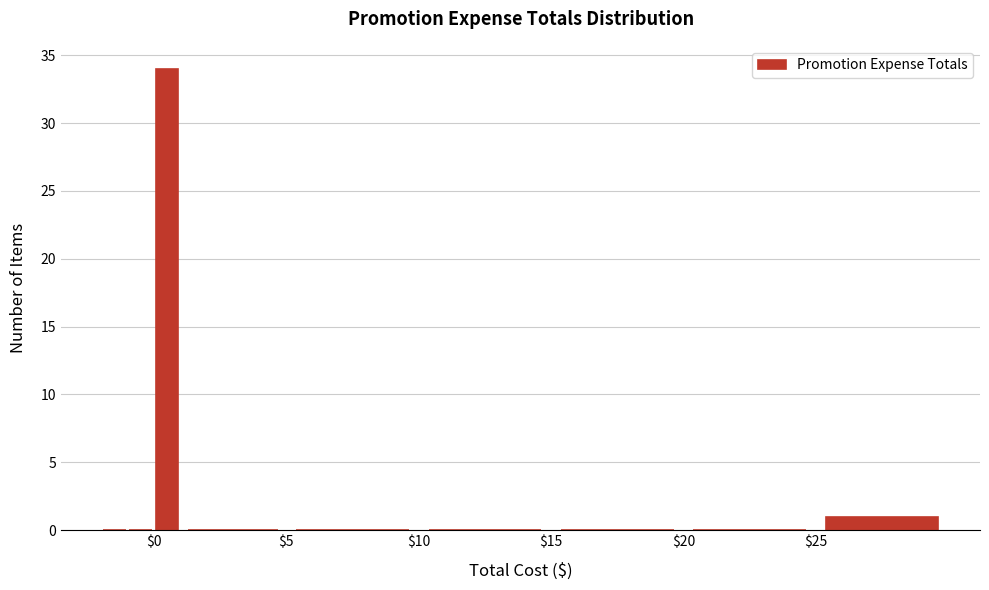

Read against the x-axis, roughly where is the centre of the tallest bar?

0.5